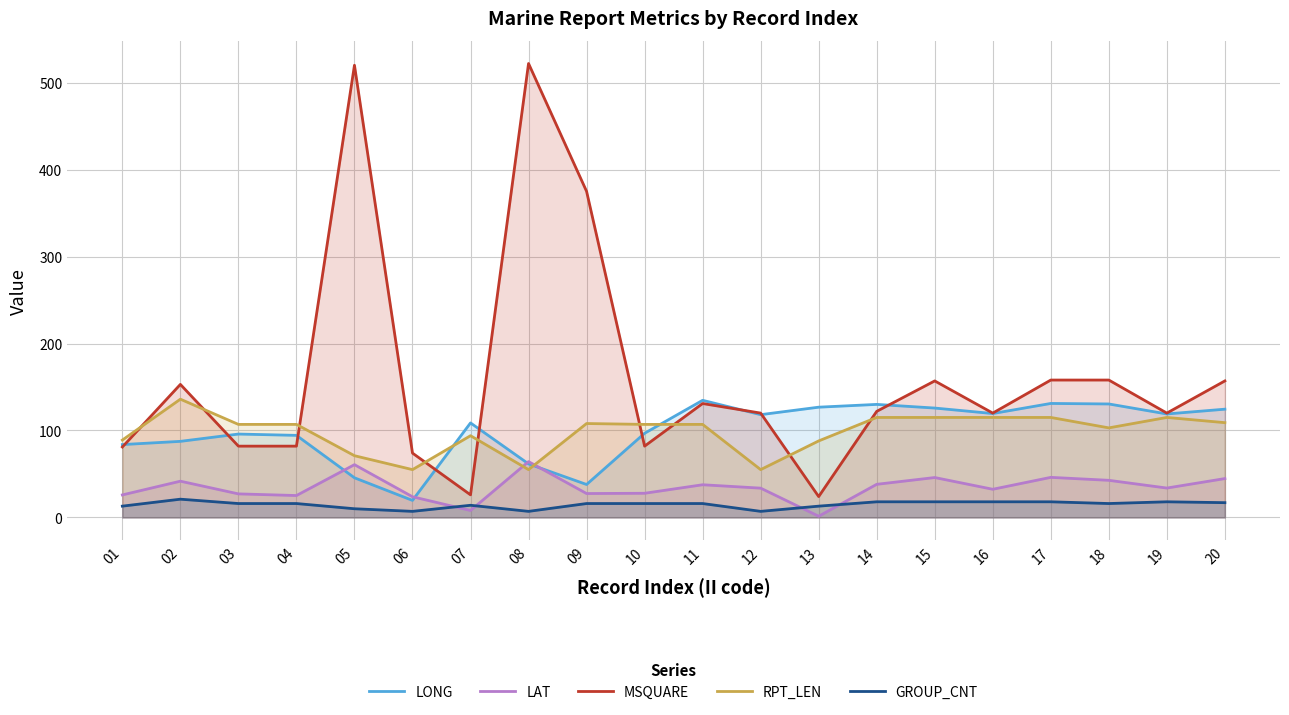

How many lines are shown in the chart?

5